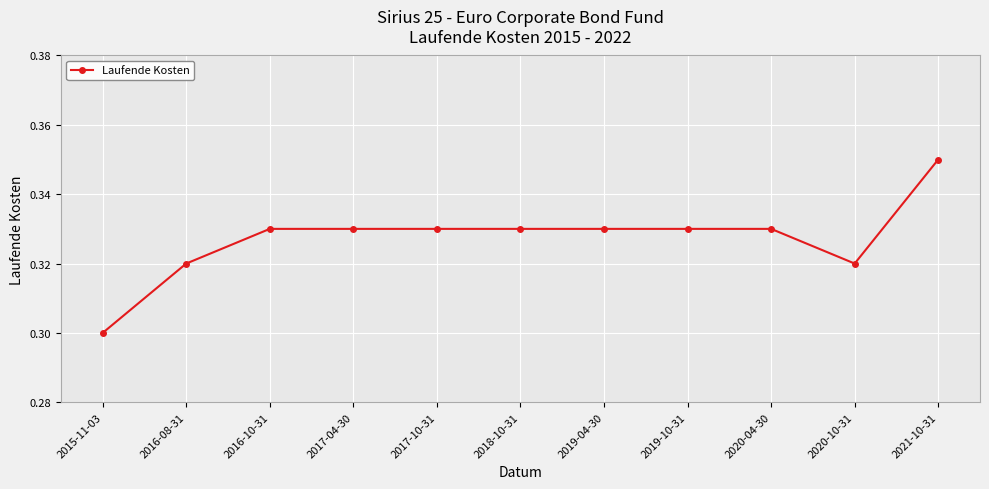

How many values are between 0 and 1?

11